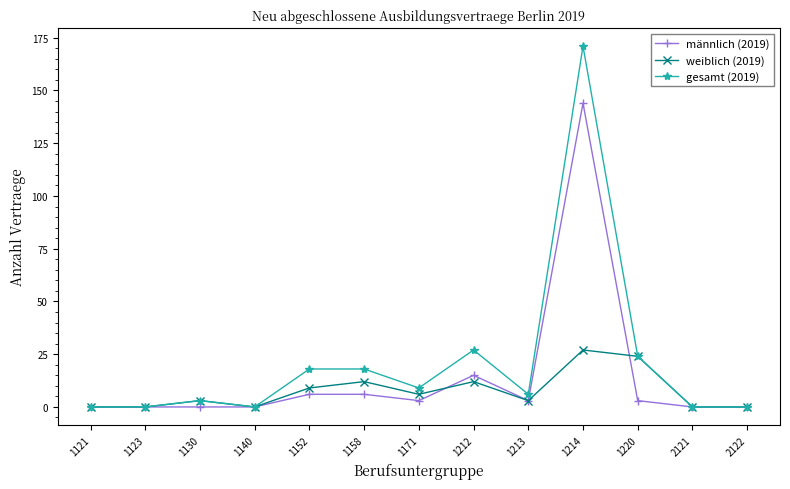

The weiblich (2019) series shows 27 at 1214. True or false?

True